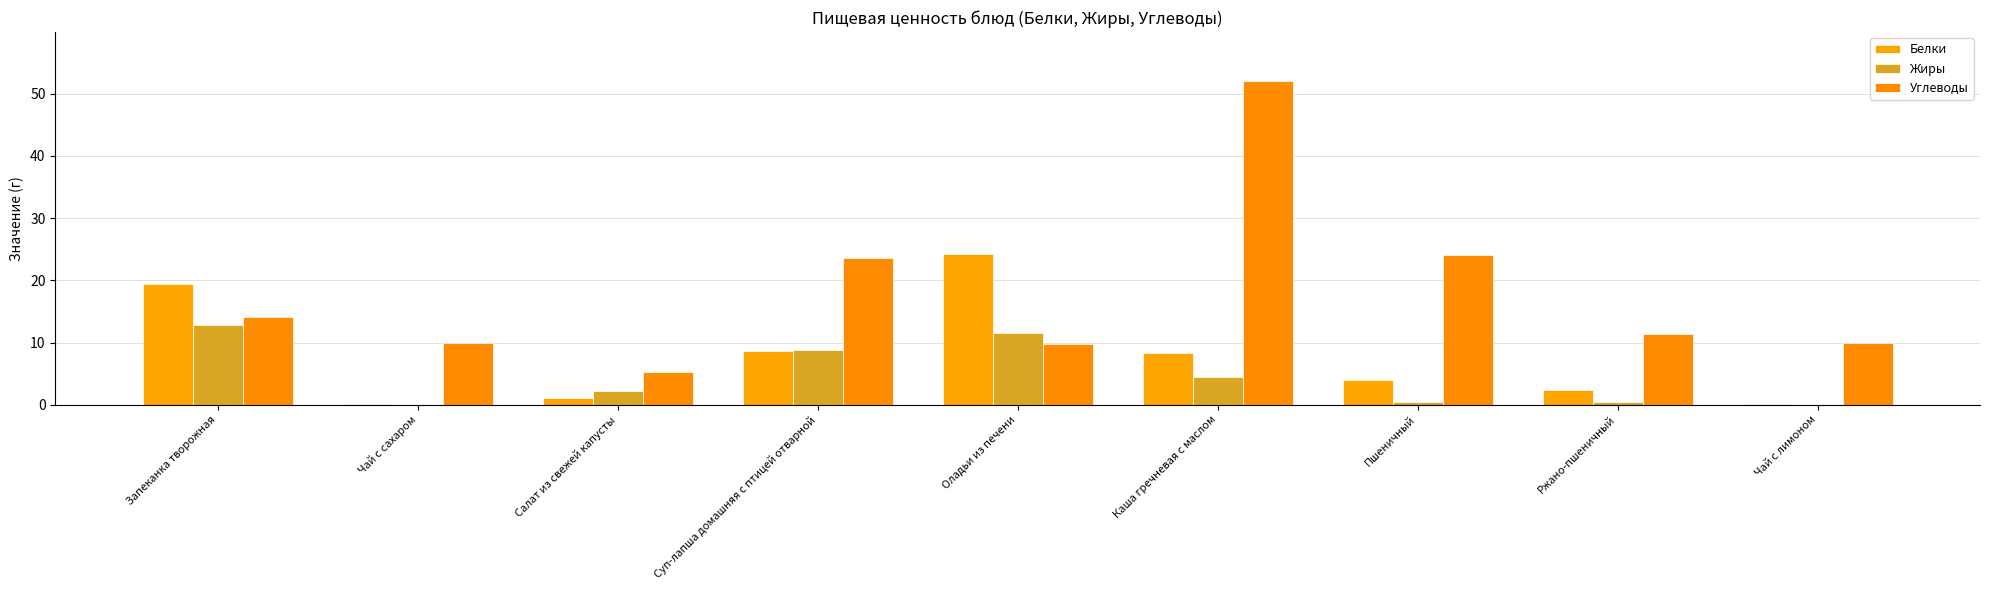

Does the chart contain stacked bars?

No